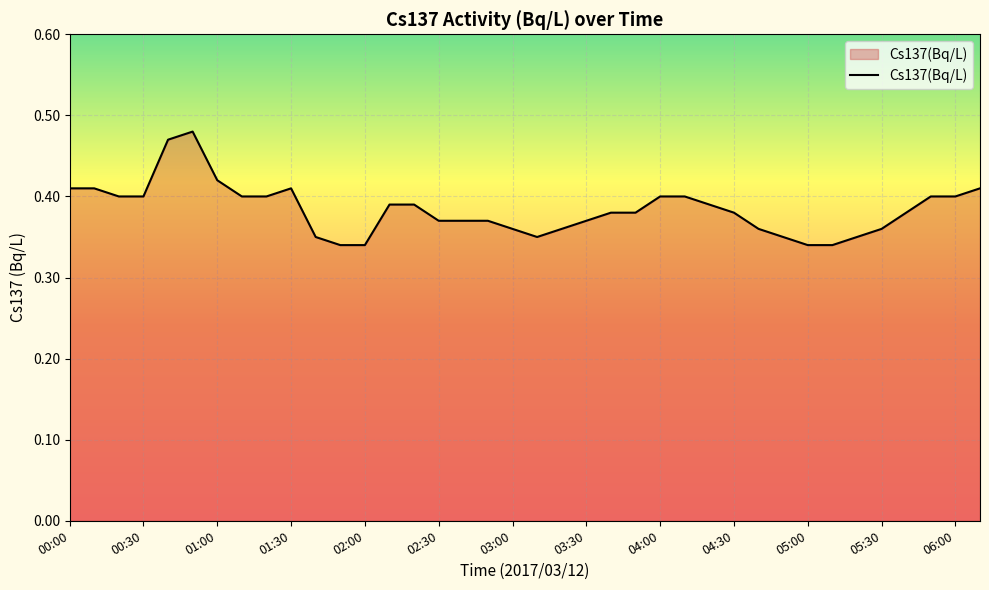

Reading right to left, extract all data points from this chart.

06:10=0.4	06:00=0.4	05:50=0.4	05:40=0.4	05:30=0.4	05:20=0.3	05:10=0.3	05:00=0.3	04:50=0.3	04:40=0.4	04:30=0.4	04:20=0.4	04:10=0.4	04:00=0.4	03:50=0.4	03:40=0.4	03:30=0.4	03:20=0.4	03:10=0.3	03:00=0.4	02:50=0.4	02:40=0.4	02:30=0.4	02:20=0.4	02:10=0.4	02:00=0.3	01:50=0.3	01:40=0.3	01:30=0.4	01:20=0.4	01:10=0.4	01:00=0.4	00:50=0.5	00:40=0.5	00:30=0.4	00:20=0.4	00:10=0.4	00:00=0.4